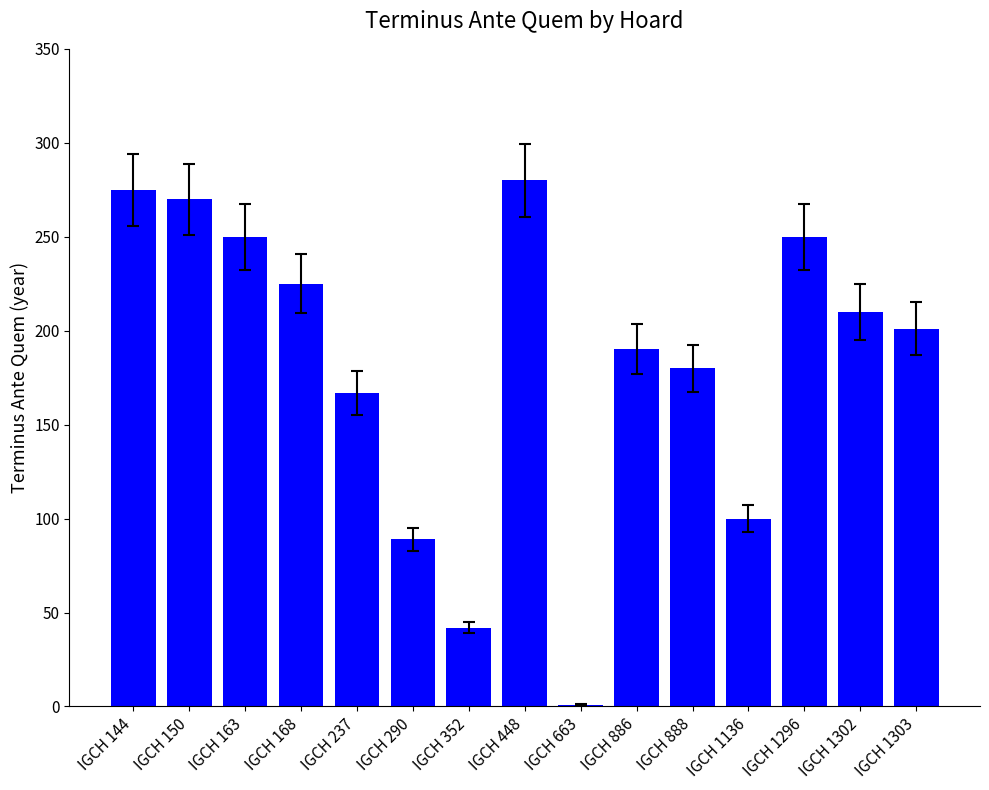

Reading left to right, extract all data points from this chart.

275	270	250	225	167	89	42	280	1	190	180	100	250	210	201